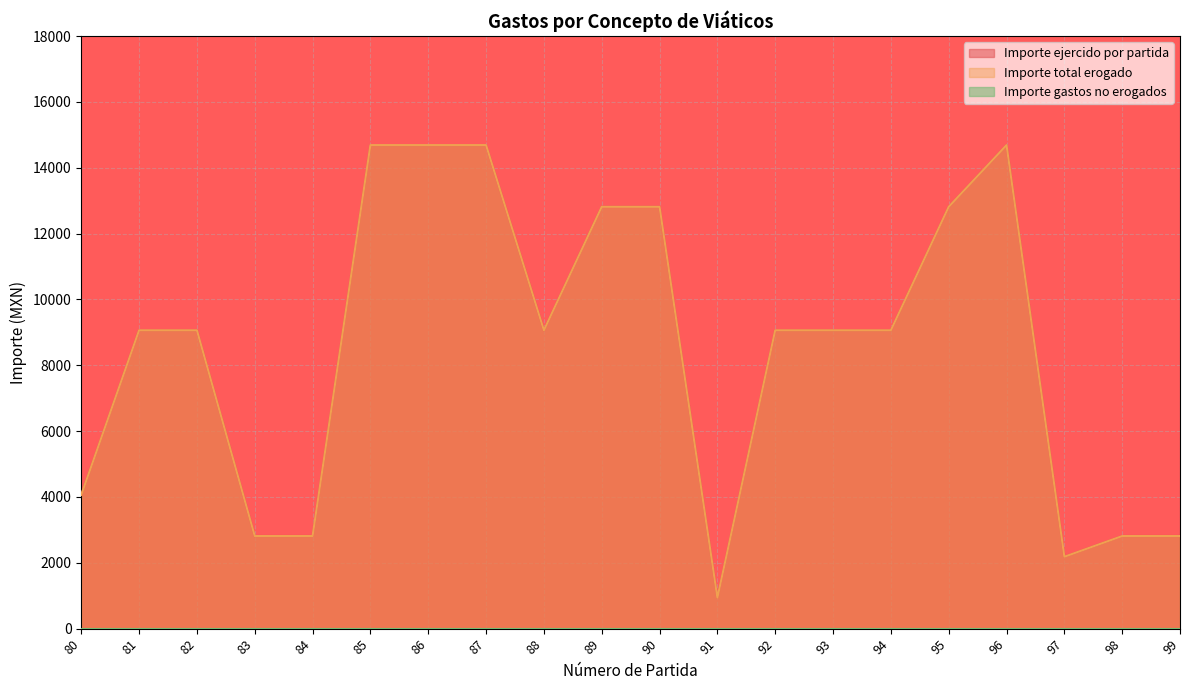

Is the value of Importe ejercido por partida at 82 greater than the value of Importe total erogado at 88?

No